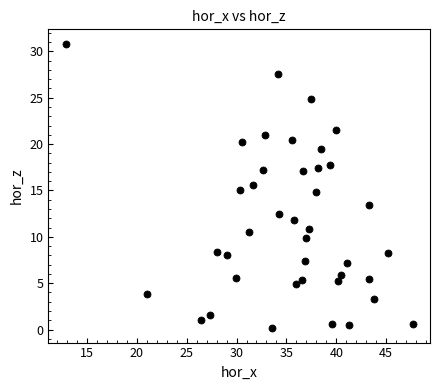

What is the range of Y values (max minus min)?

30.7